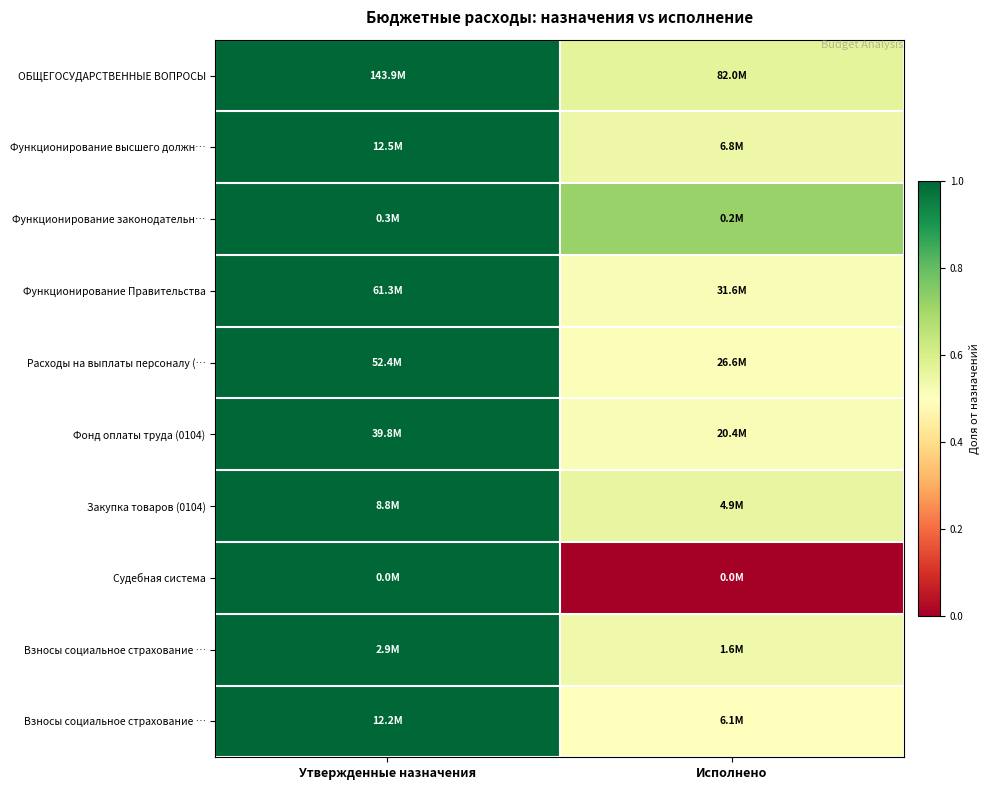

How many categories are shown in the chart?

2